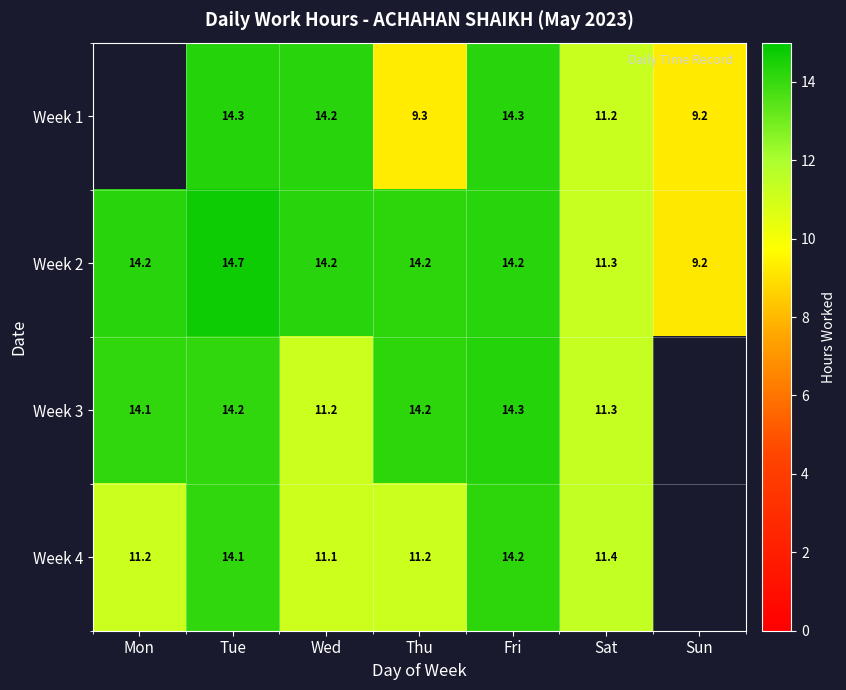

The Week 2 series shows 14.2 at Thu. True or false?

True